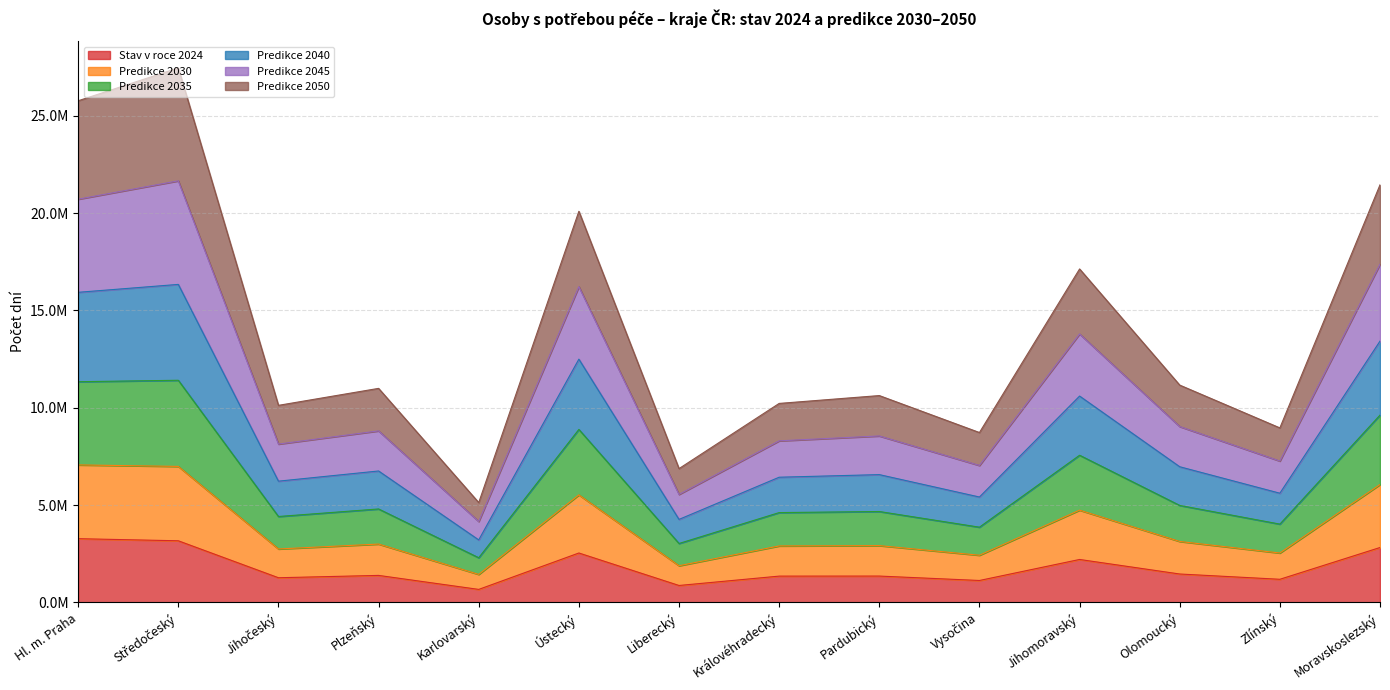

What is the sum of all Stav v roce 2024 values?

24681381.0